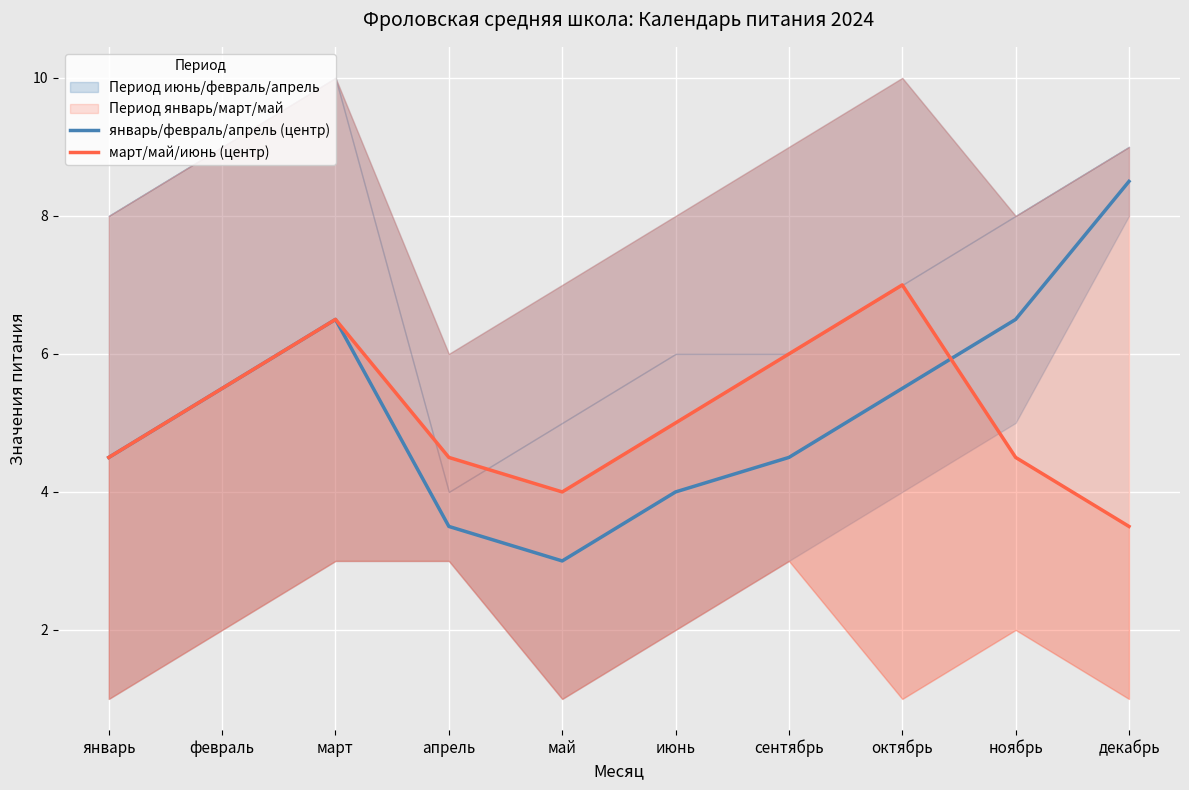

How many lines are shown in the chart?

2